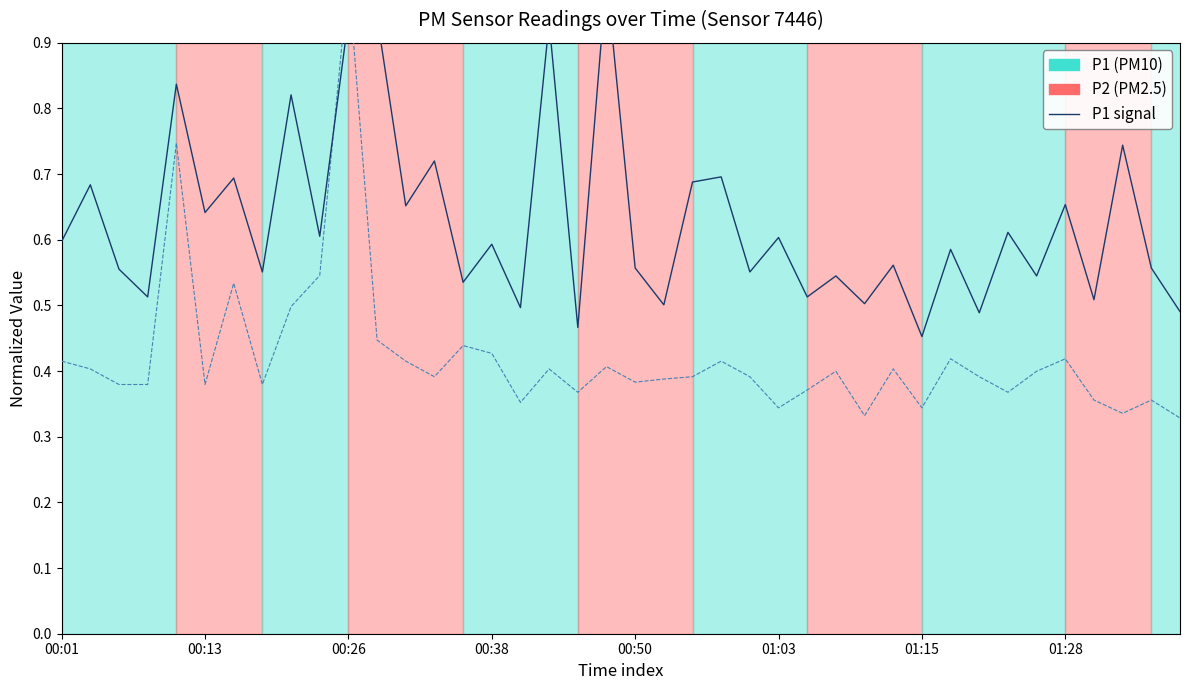

True or false: P2 has more than 1 points higher than both neighbors.

True